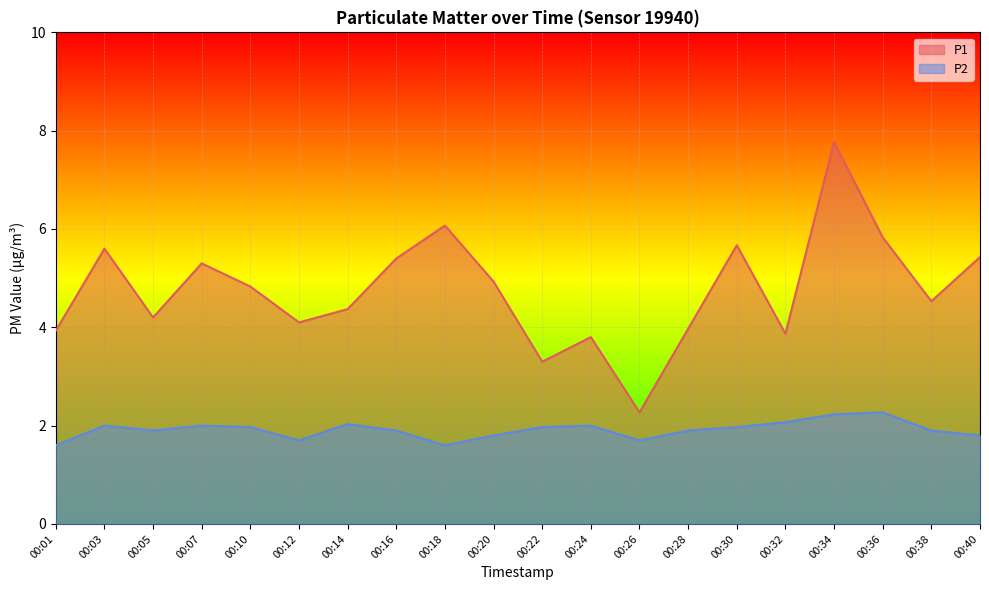

Between 00:22 and 00:20, which is larger?

00:20